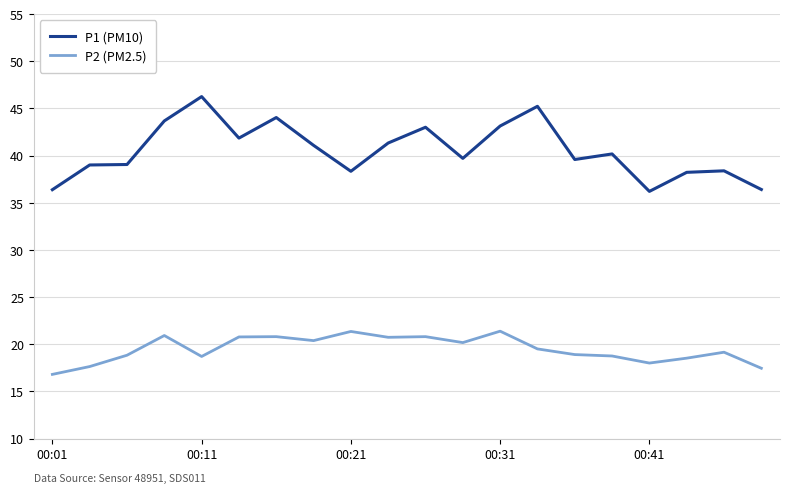

What is the minimum value for P2 (PM2.5)?

16.8